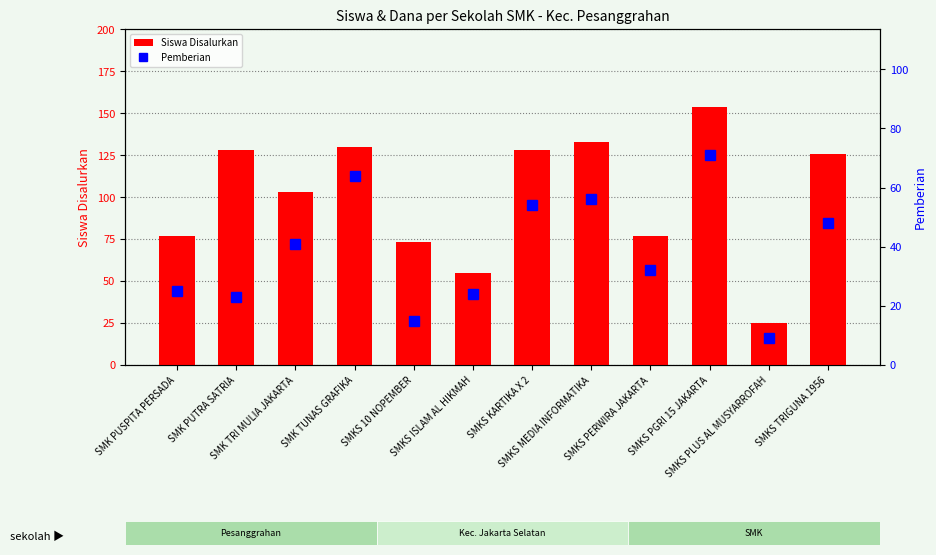

At which category is the sum across all series the highest?

SMKS PGRI 15 JAKARTA